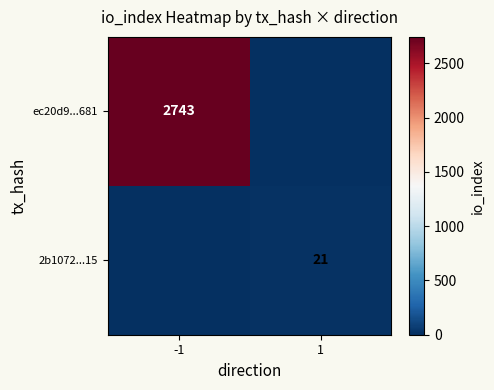

What is the total value across all series at 1?

21